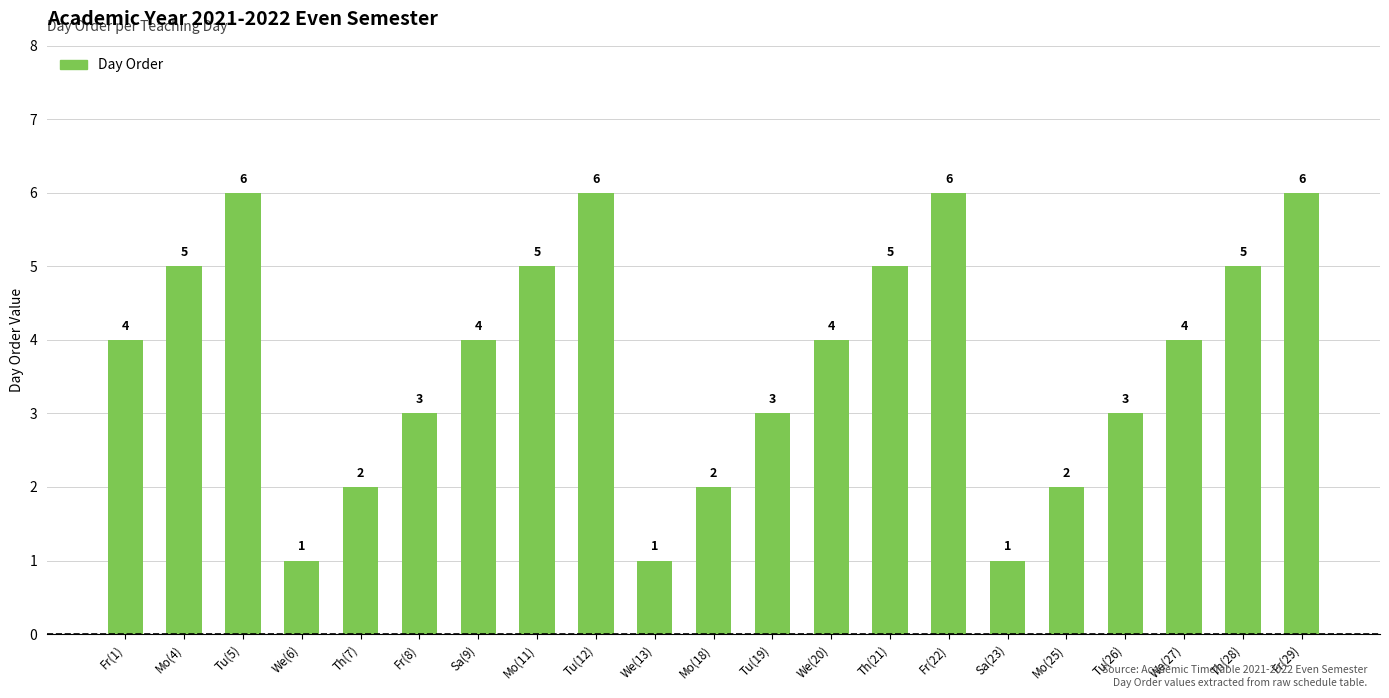

What is the maximum value shown in the chart?

6